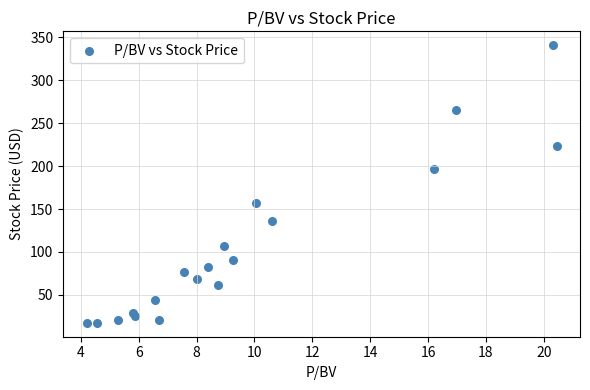

What Y value in the scatter plot is closest to 179?

197.2